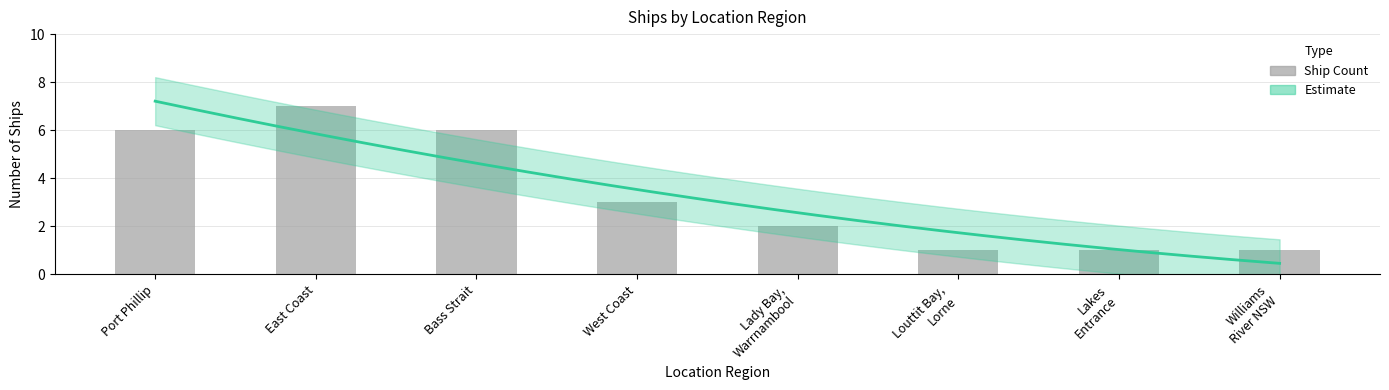

Which category has the highest value across all series?

East Coast